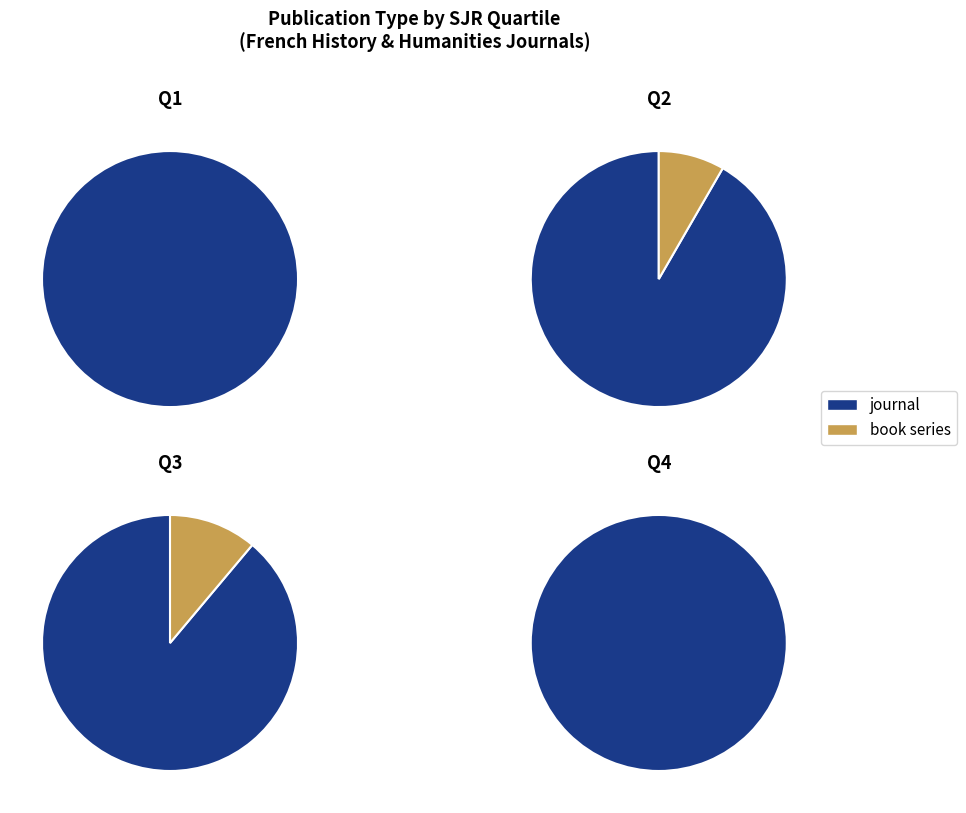

Which slice represents more than half of the pie?

journal